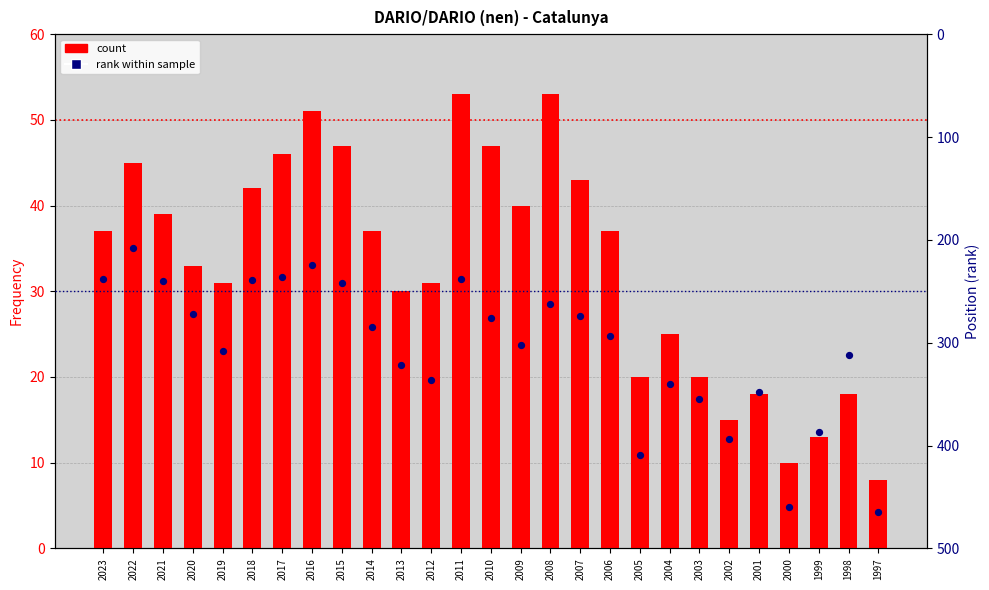

At which category is the sum across all series the highest?

1997